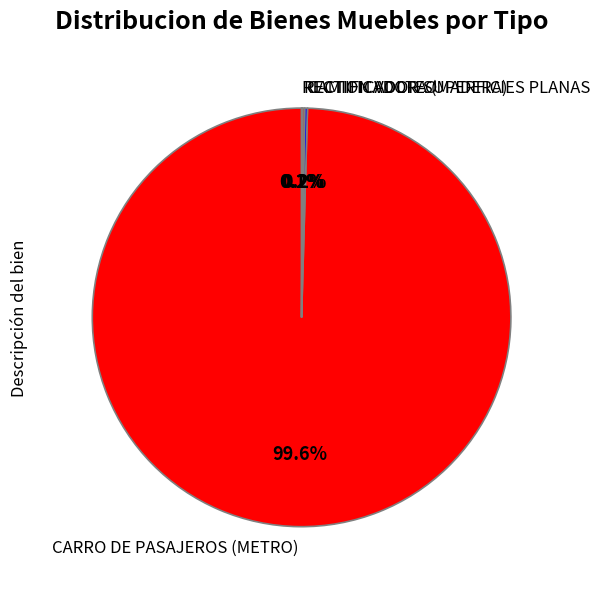

Does CARRO DE PASAJEROS (METRO) represent more than half of the total?

Yes